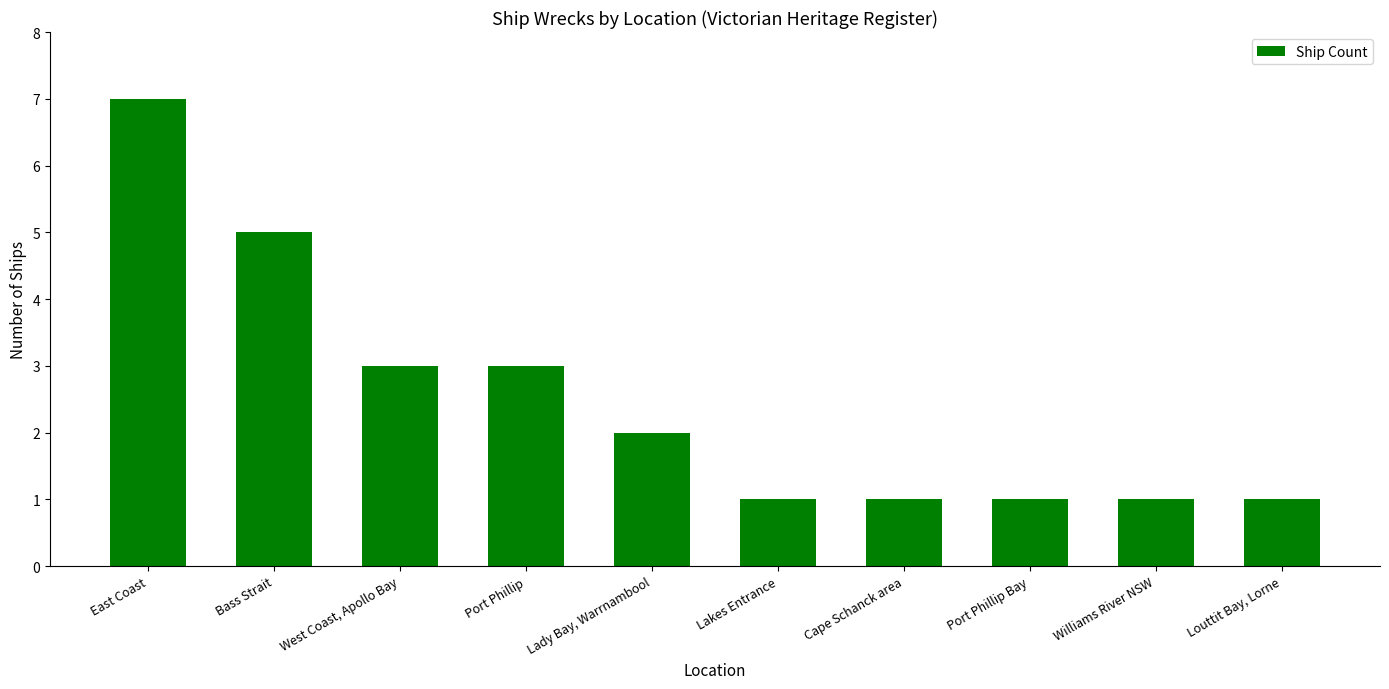

What is the difference between the values at Bass Strait and Port Phillip Bay?

4